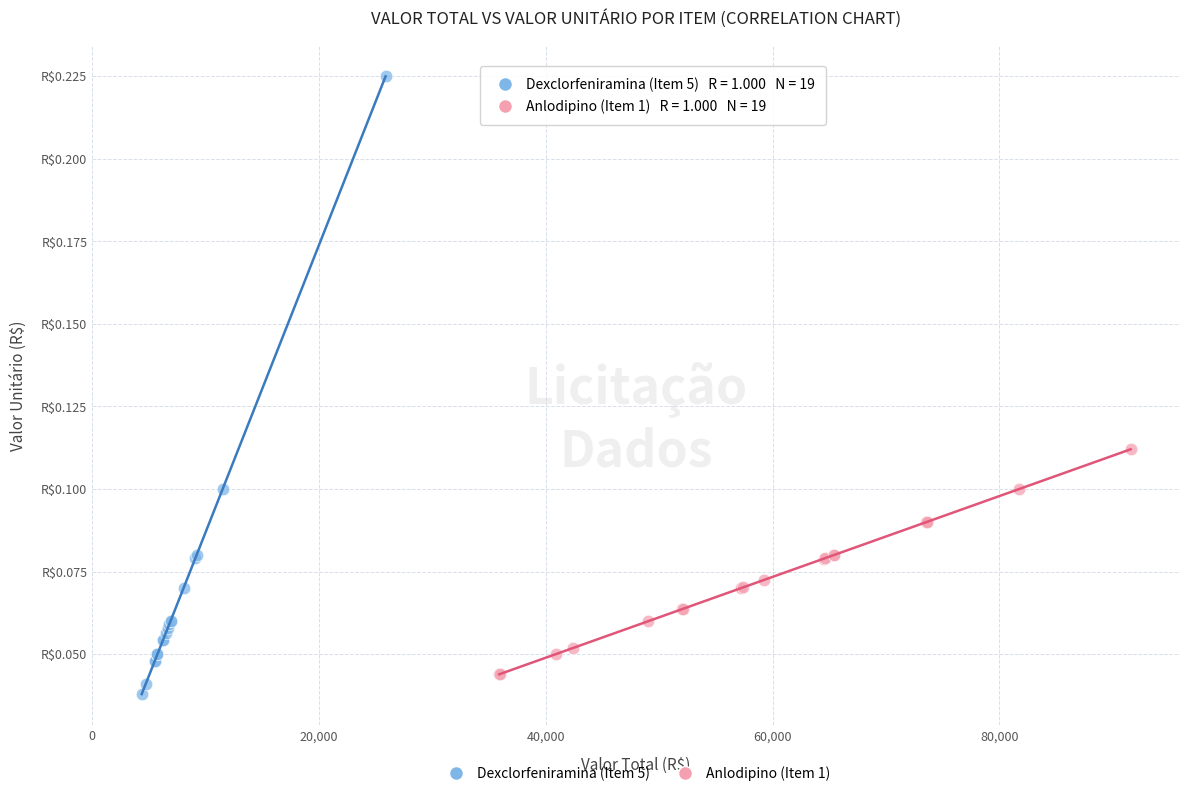

Which series reaches the minimum Y coordinate?

Dexclorfeniramina (Item 5)